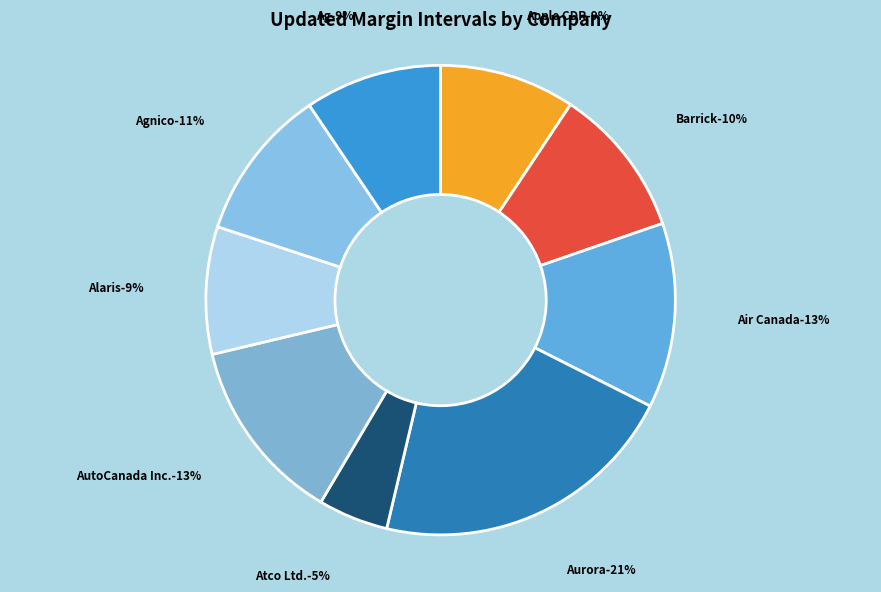

To the nearest percent, what is the average slice percentage?

11%